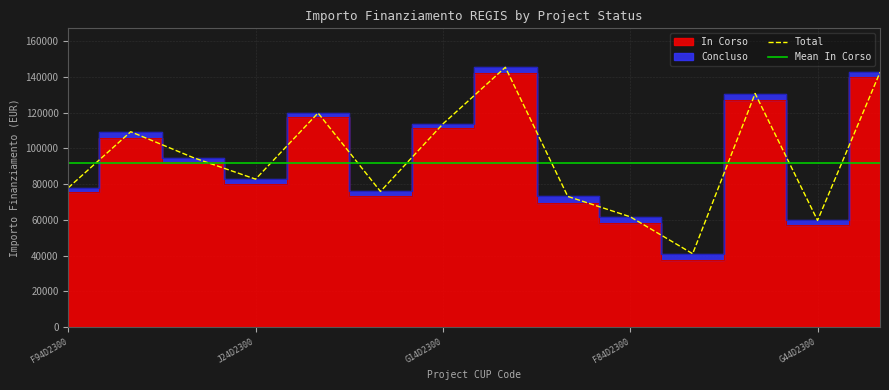

The value of Total at G14D2300 is 33611.5. True or false?

False